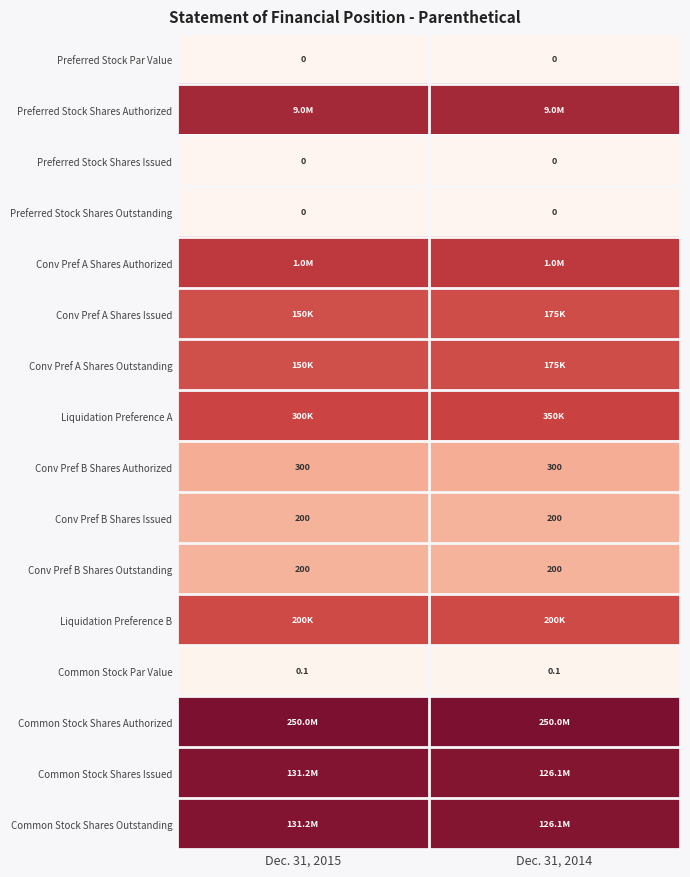

Is the value of Preferred Stock Par Value at Dec. 31, 2014 greater than the value of Preferred Stock Shares Outstanding at Dec. 31, 2014?

No